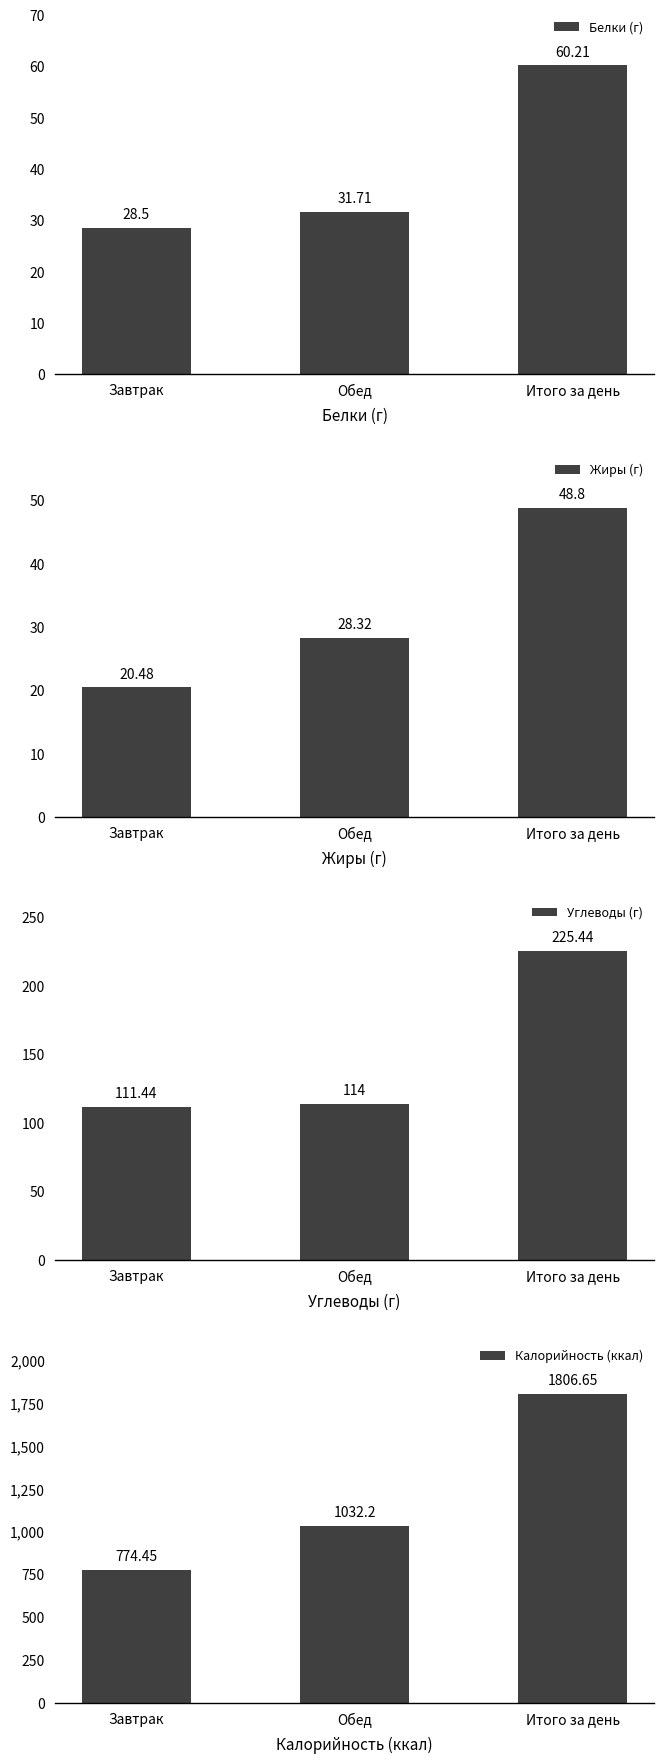

What is the total value across all series at Завтрак?

934.9